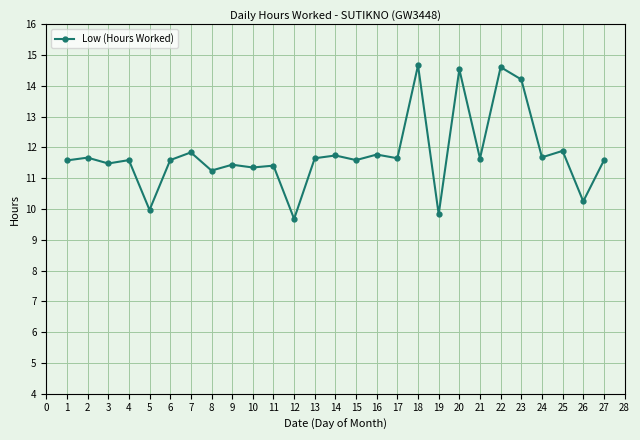

What is the smallest value displayed?

9.7